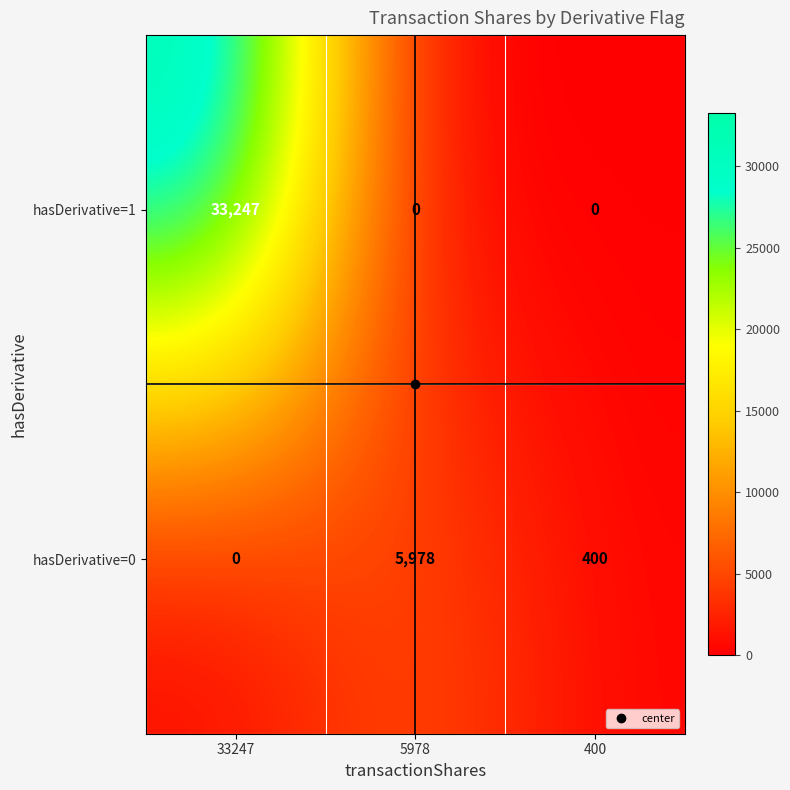

The value of hasDerivative=1 at 400 is 0. True or false?

True